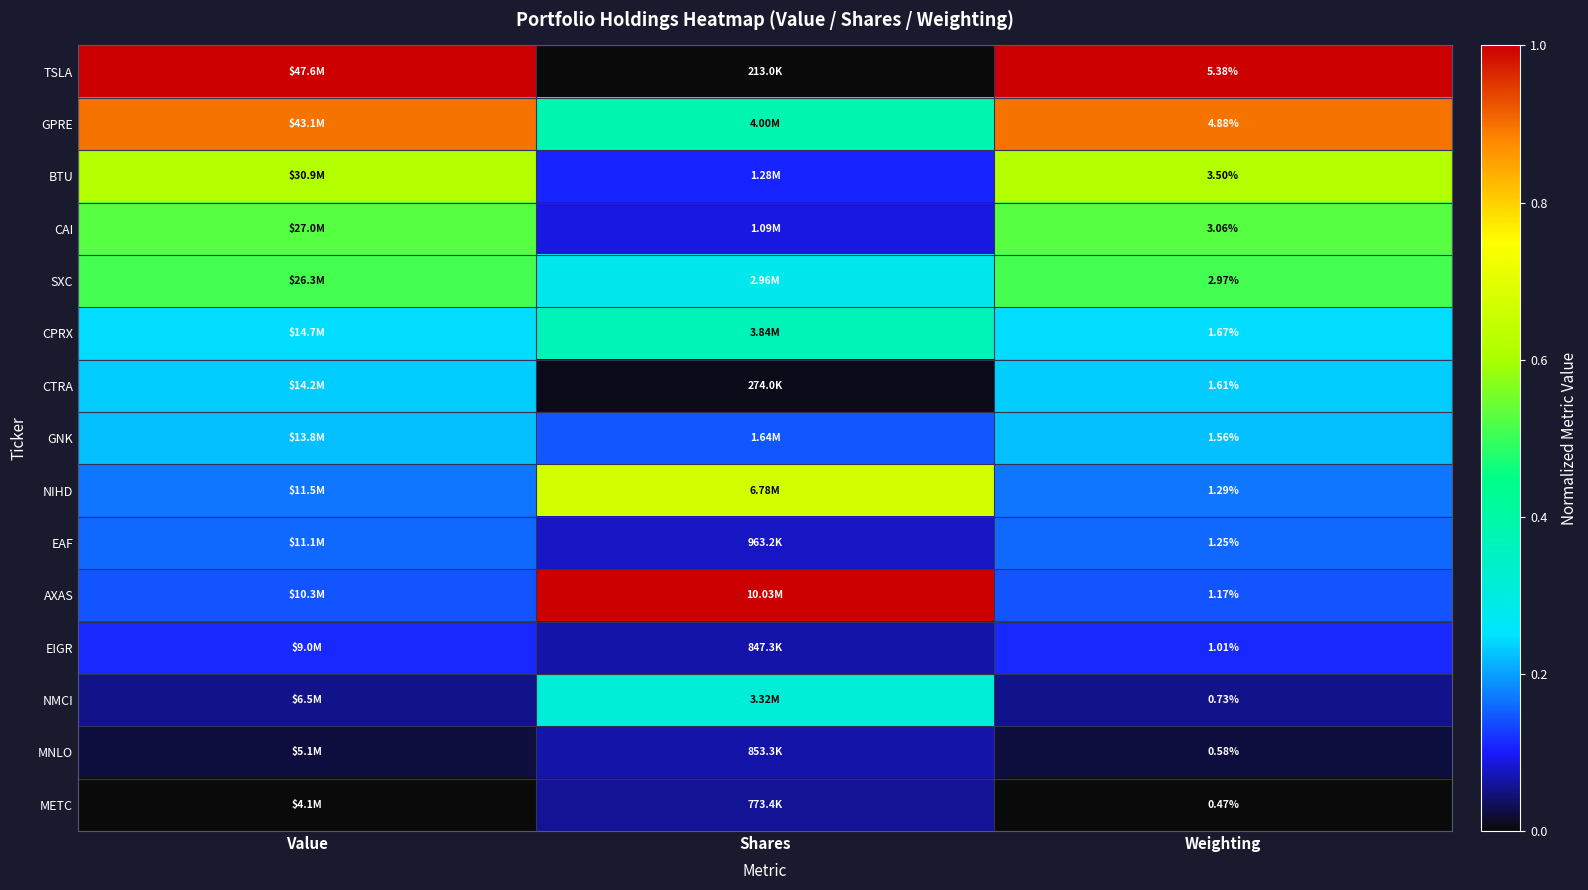

Is it true that CPRX equals 0.1 at Value?

False